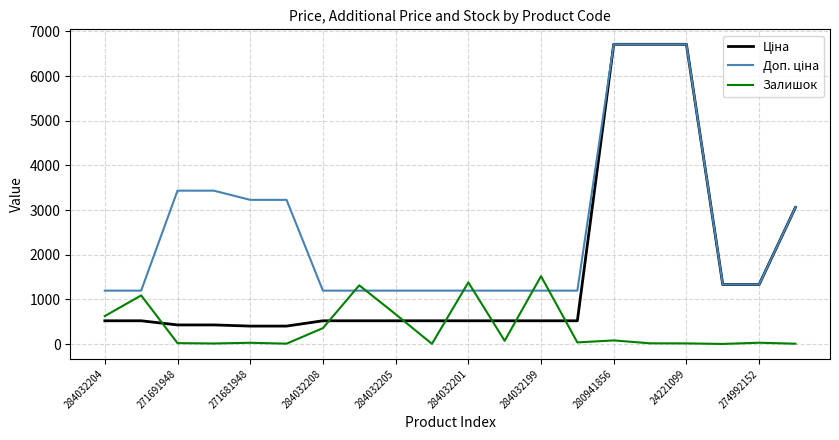

What is the average value of the Залишок series?

365.9